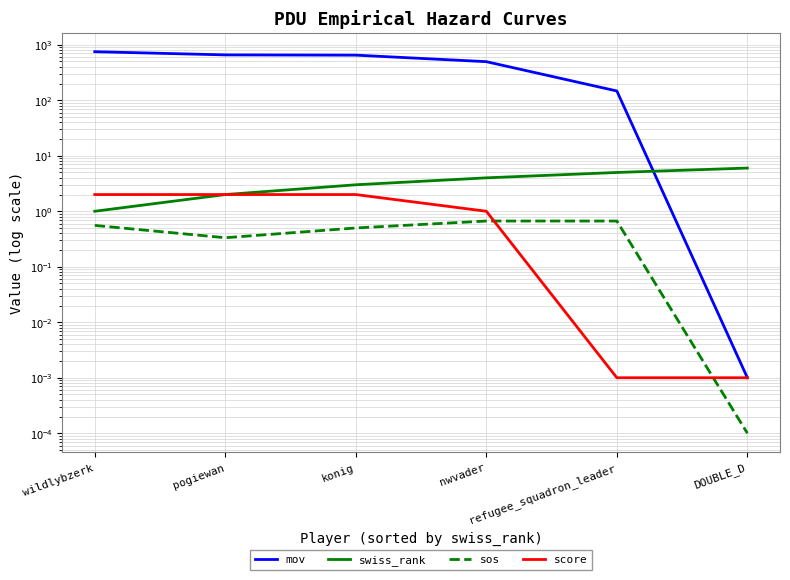

What is the label of the 4th point from the right?

konig